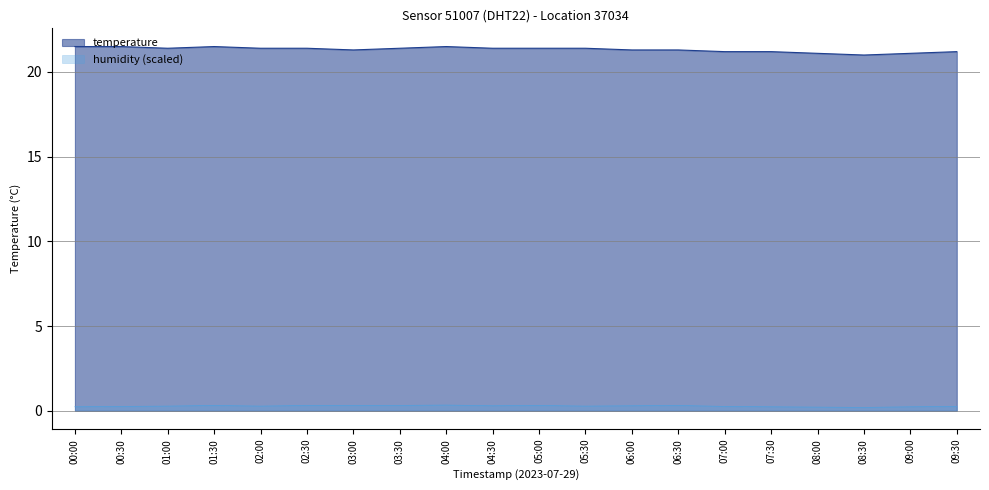

Count the temperature values in the range 21 to 22.

20